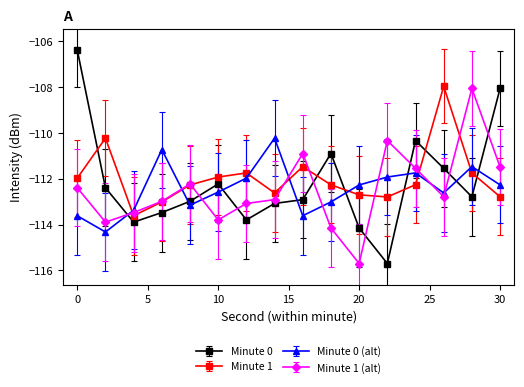

What is the value of the Minute 0 point at the 1st from the left?

-106.4